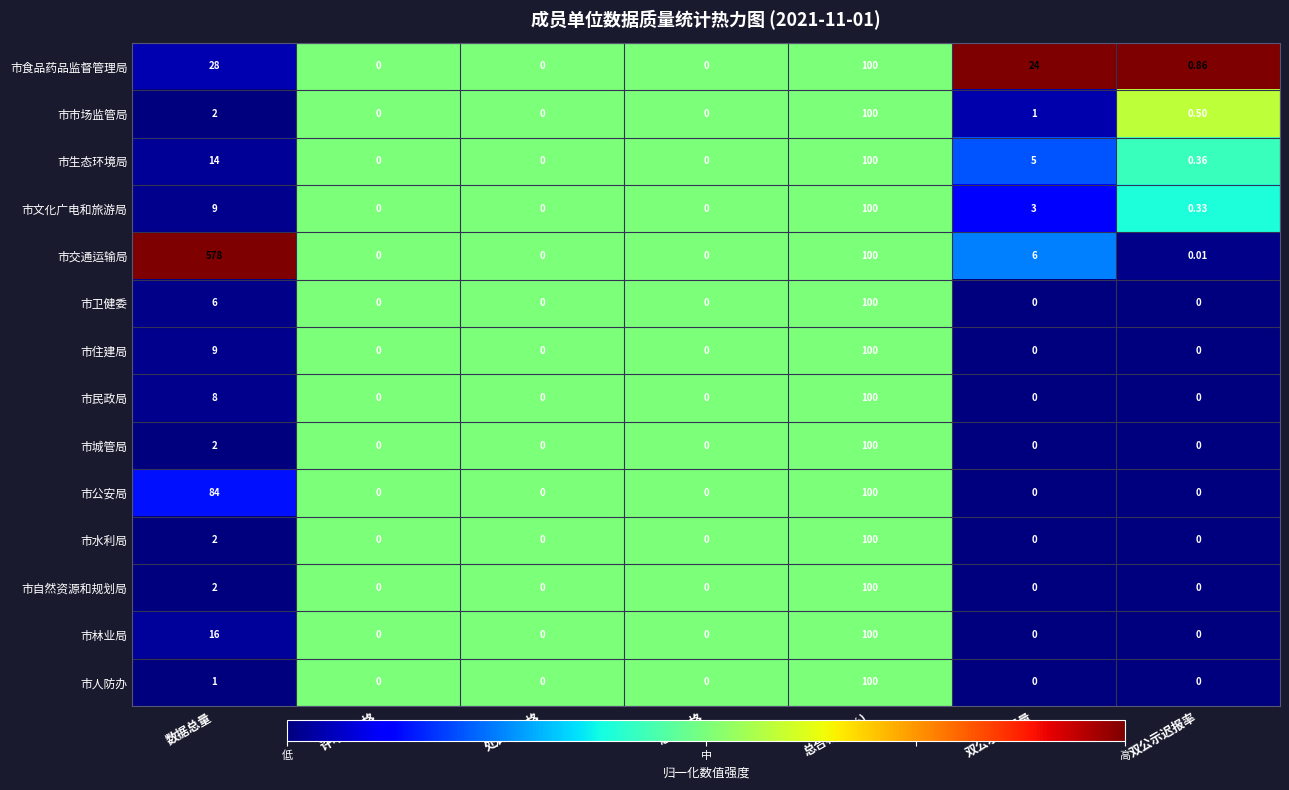

Which label corresponds to the largest value in the chart?

数据总量